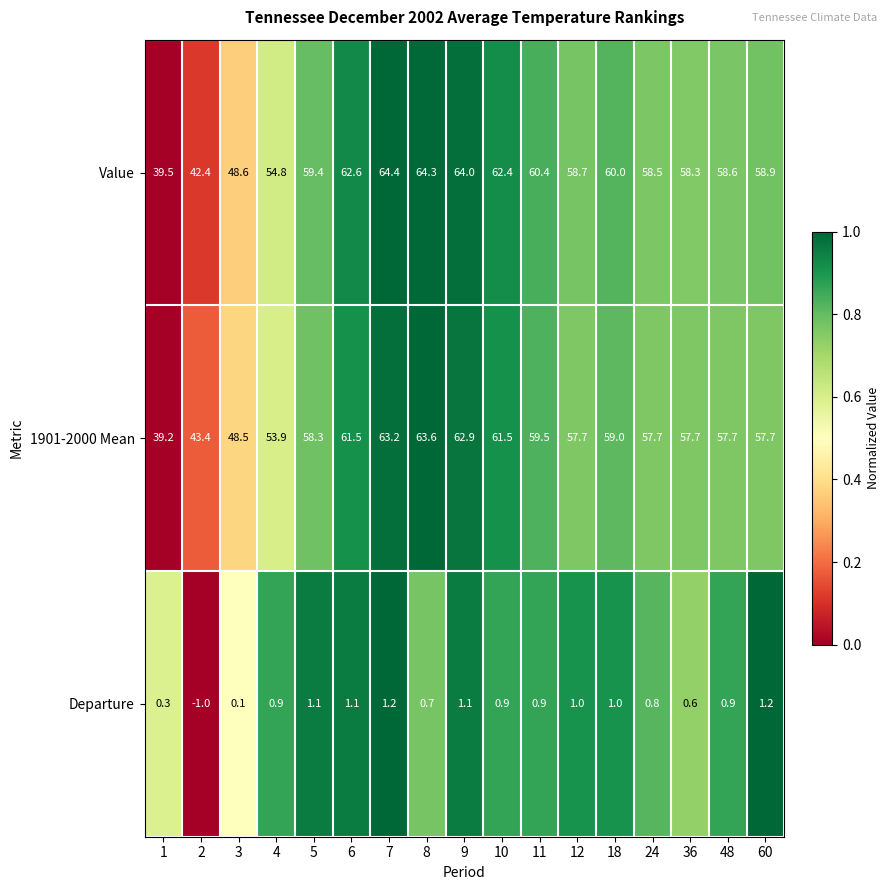

What is the difference between the highest and lowest values at 3?

48.5